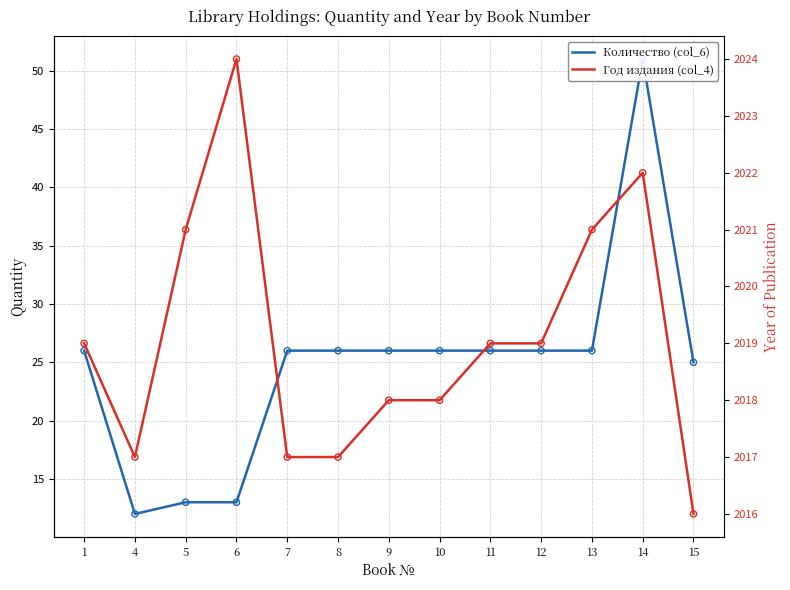

Which series has the largest Y range (max minus min)?

Количество (col_6)